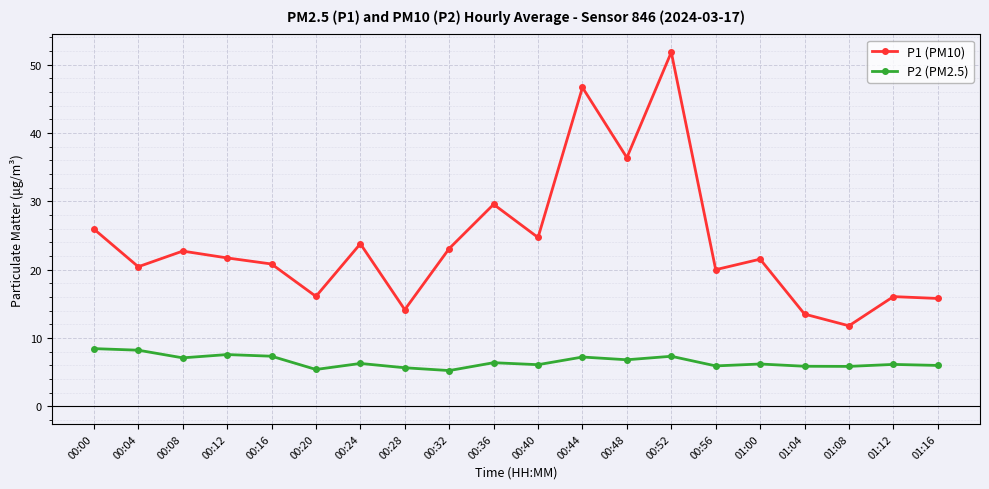

Rank the series by their average value, from lowest to highest.

P2 (PM2.5), P1 (PM10)